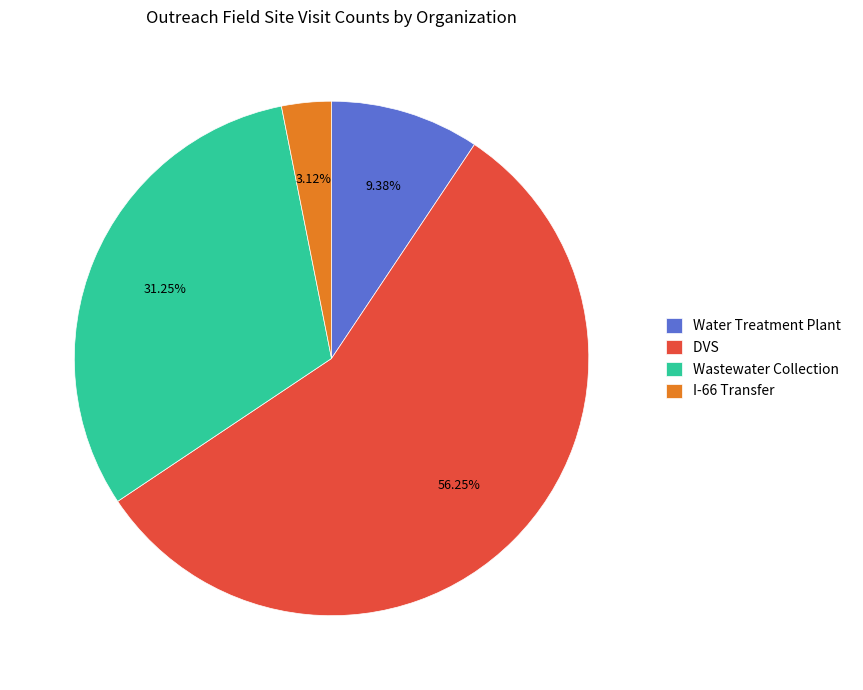

How many segments does this pie chart have?

4